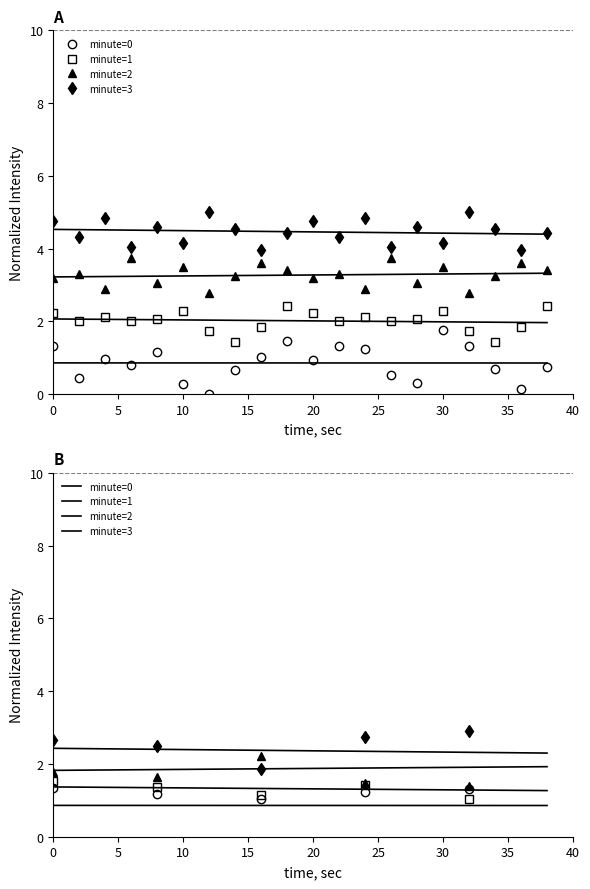

How many data points in minute=1 are less than 2?

6